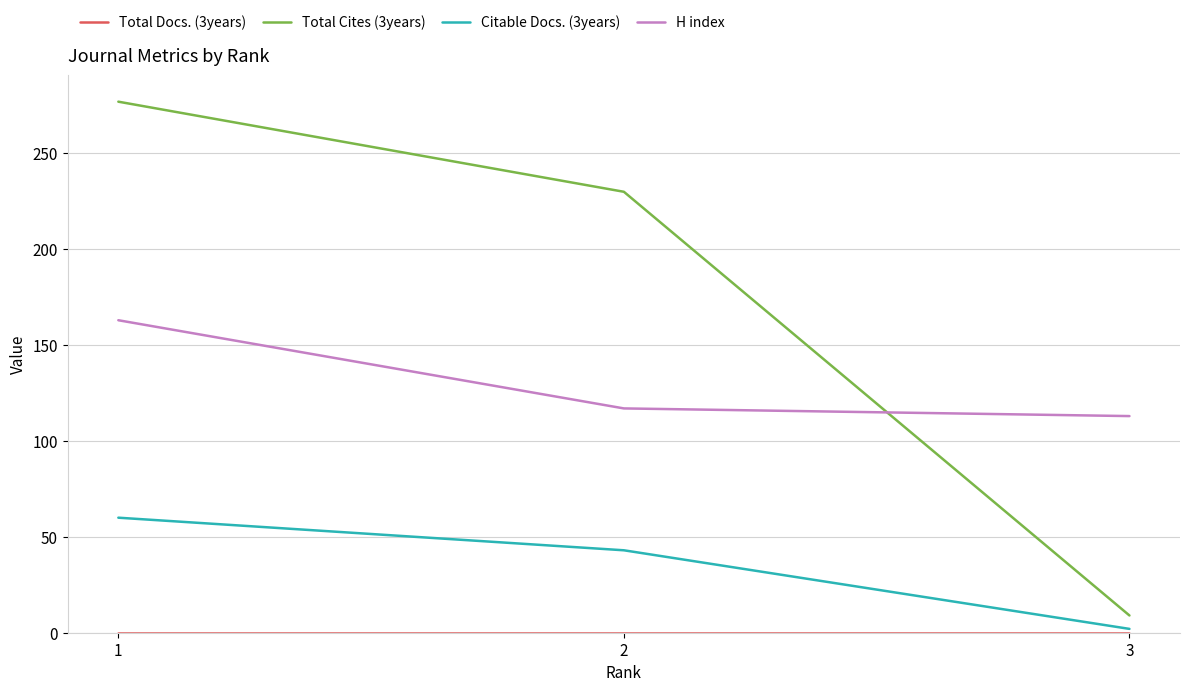

What is the sum of all Total Cites (3years) values?

516